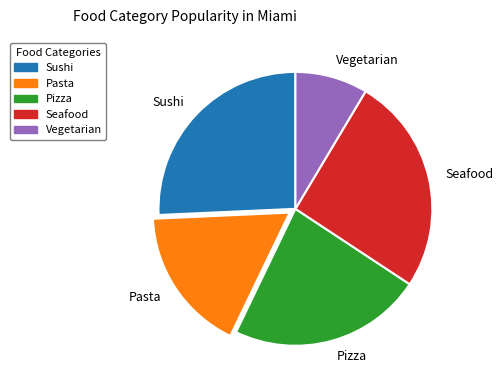

What is the ratio of the value at Seafood to the value at Sushi?

1.0